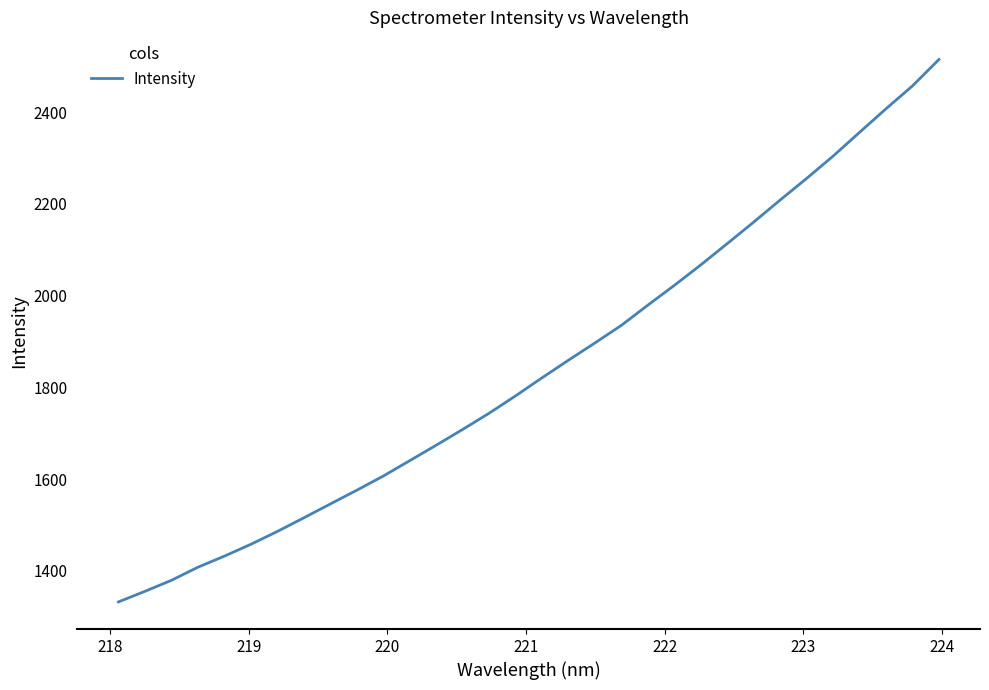

What is the smallest value displayed?

1332.5